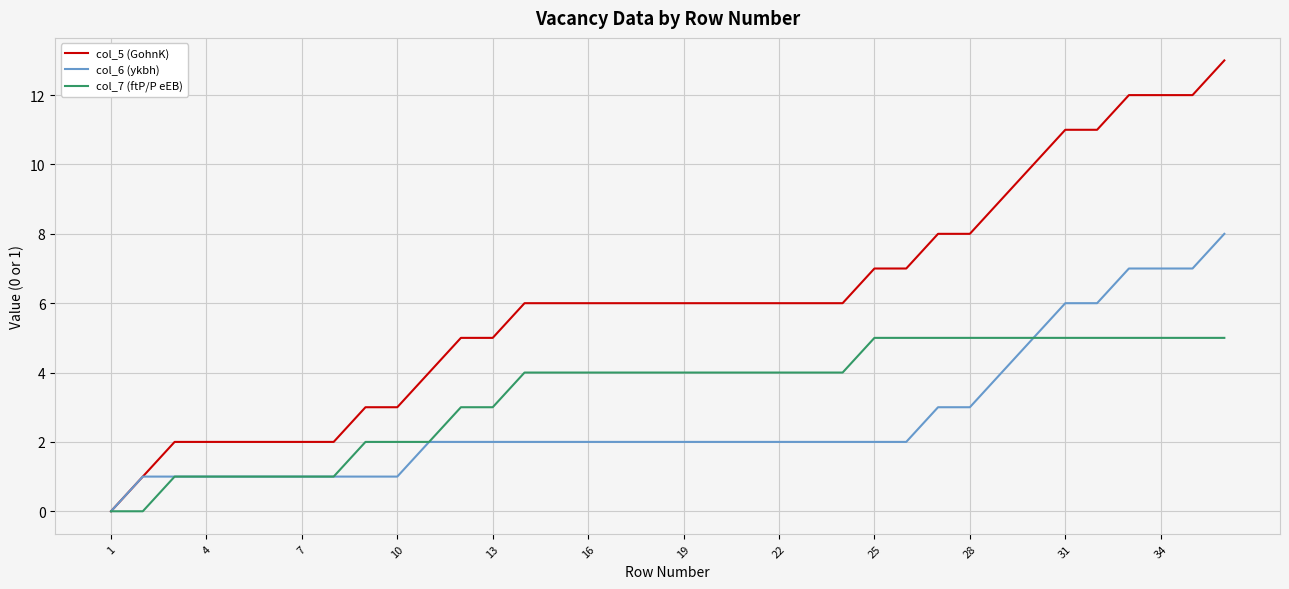

Which series has the largest range (max minus min)?

col_5 (GohnK)